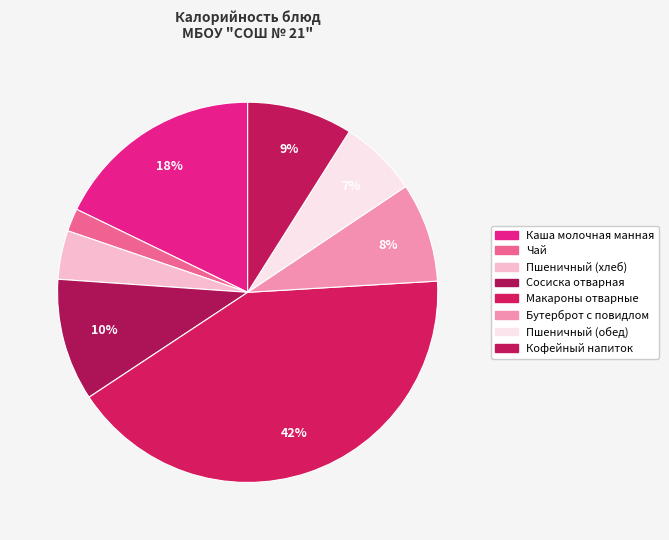

To the nearest percent, what is the average slice percentage?

12%